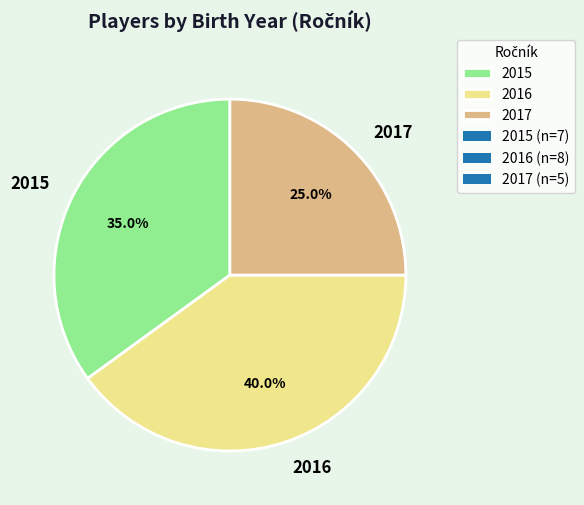

To the nearest percent, what is the difference between the 2016 and 2017 slice percentages?

15%